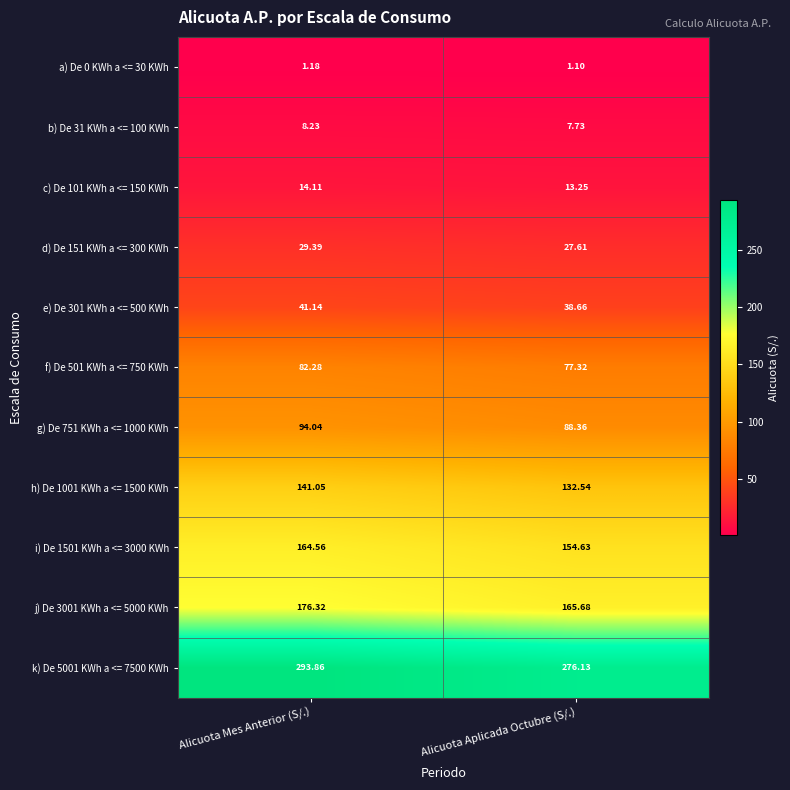

At which category is the sum across all series the highest?

Alicuota Mes Anterior (S/.)